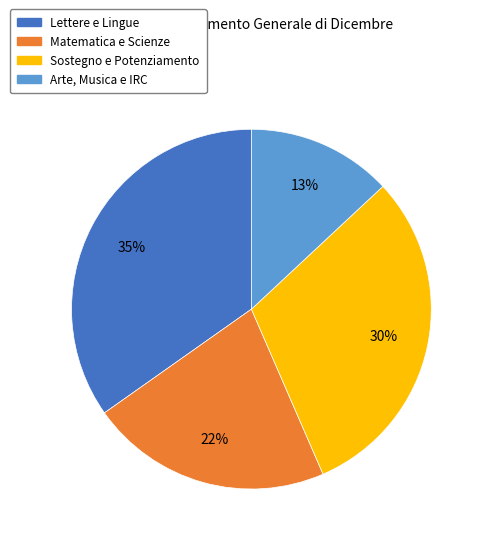

Is there any slice that represents more than half of the pie?

No